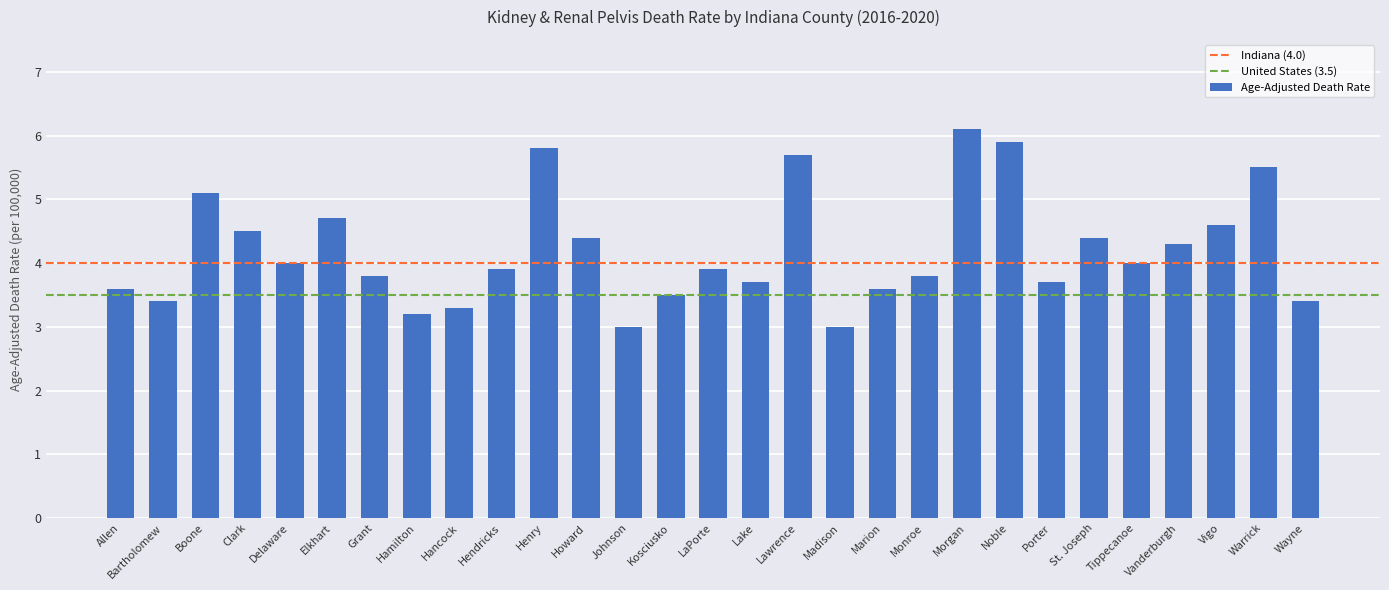

Does the chart contain stacked bars?

No